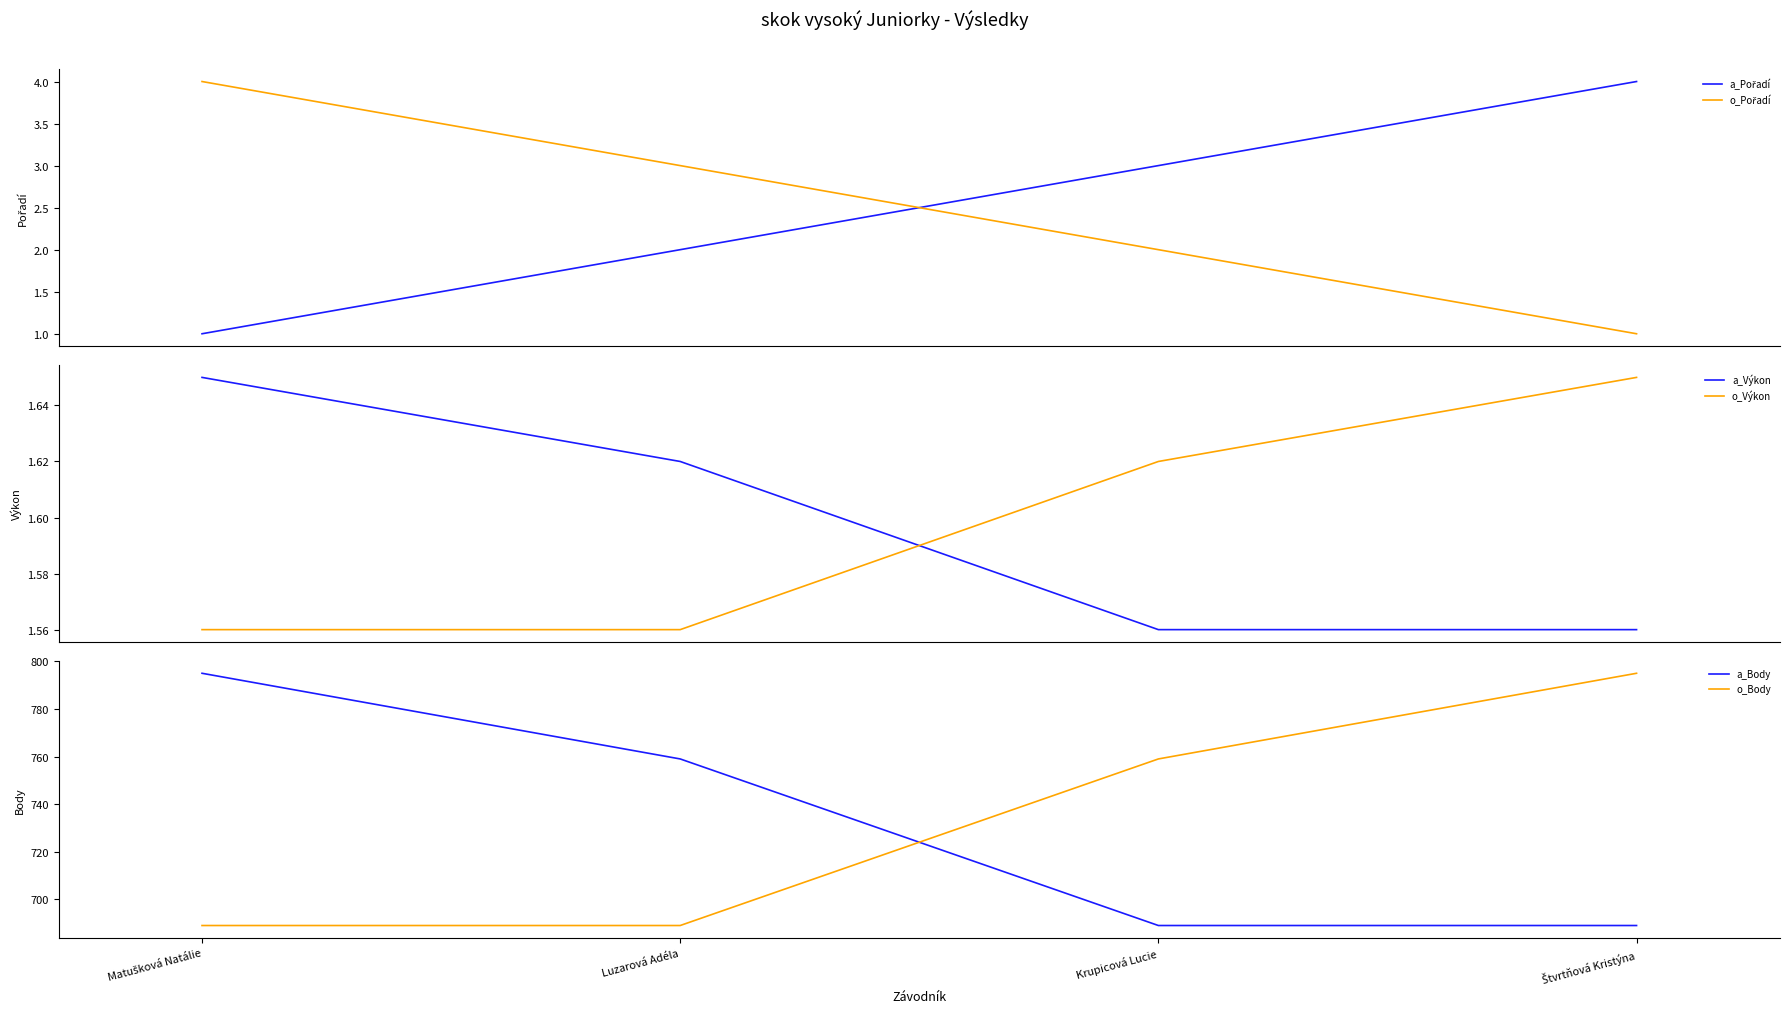

What is the approximate value of o_Pořadí at Luzarová Adéla?

3.0